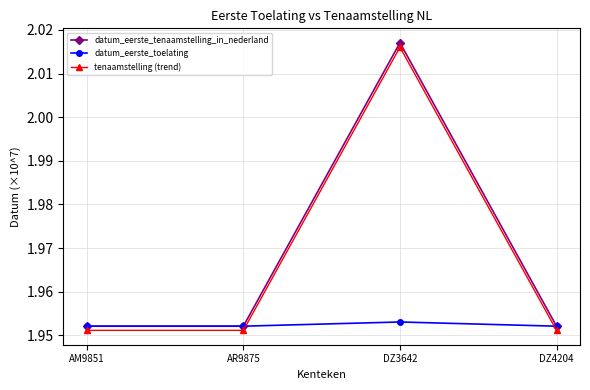

Does the chart display data point markers on the line(s)?

Yes